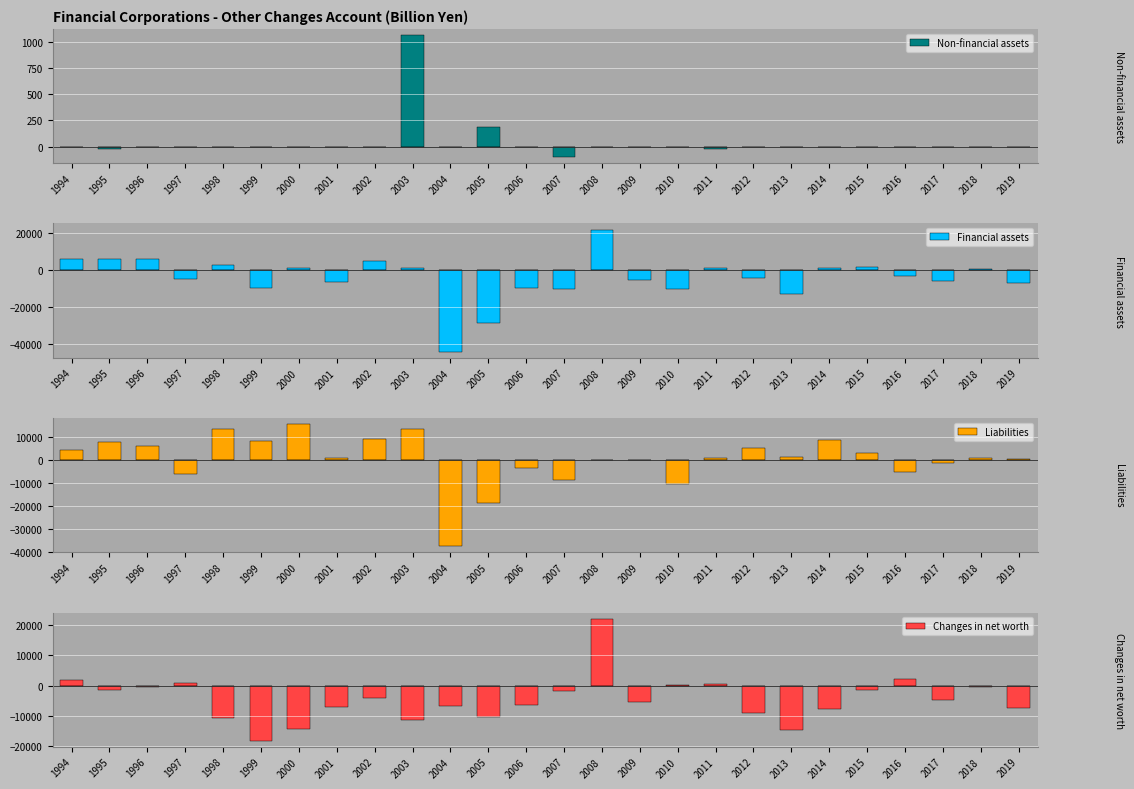

List the series in order of their peak value, lowest first.

Non-financial assets, Liabilities, Financial assets, Changes in net worth